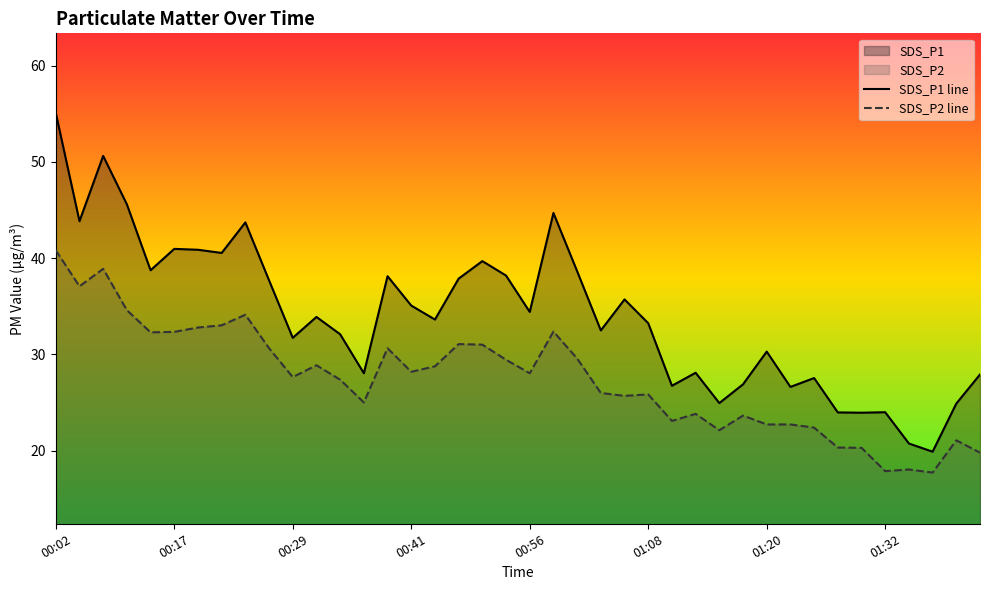

Which series has the largest range (max minus min)?

SDS_P1 line